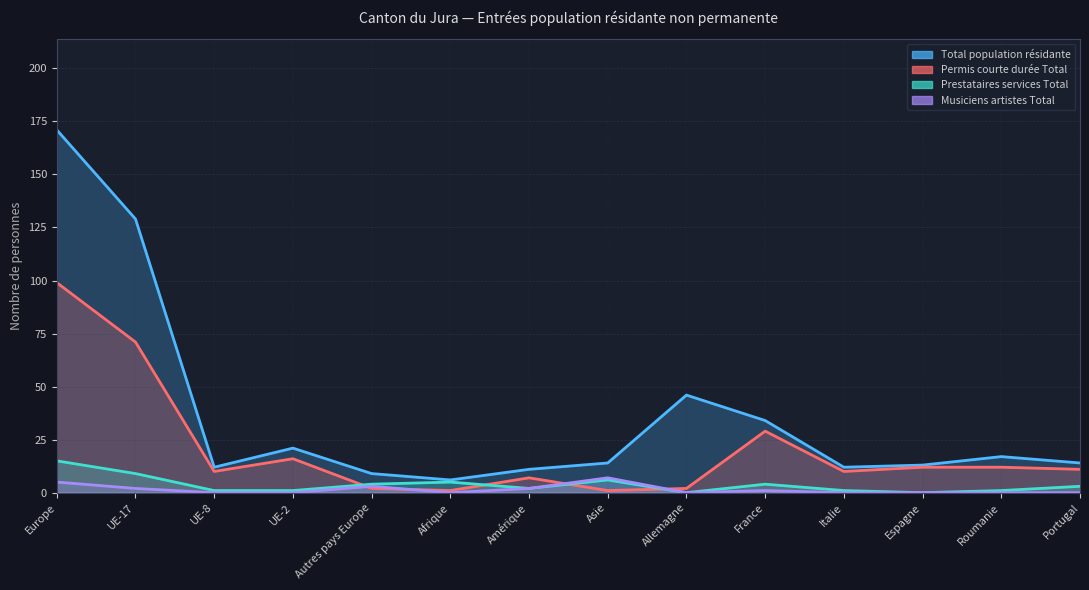

At which label is Prestataires services Total closest to 7?

Asie